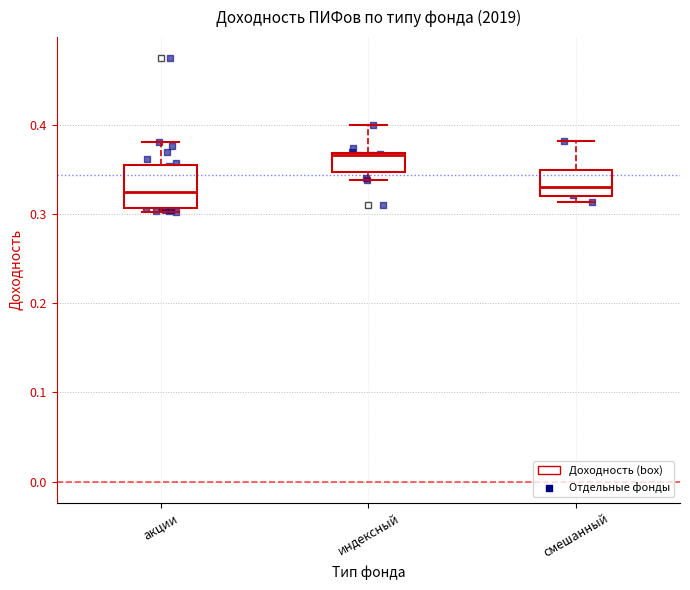

Reading left to right, transcribe this box plot: for each box, give where its median line is, the range the box spans, and where its two whiskers end, as read against the y-axis. The values are not printed on the chart, so give them approximately, as read against the axis.

акции: median 0.33, box 0.31 to 0.36, whiskers 0.30 to 0.38
индексный: median 0.37, box 0.35 to 0.37, whiskers 0.34 to 0.40
смешанный: median 0.33, box 0.32 to 0.35, whiskers 0.31 to 0.38